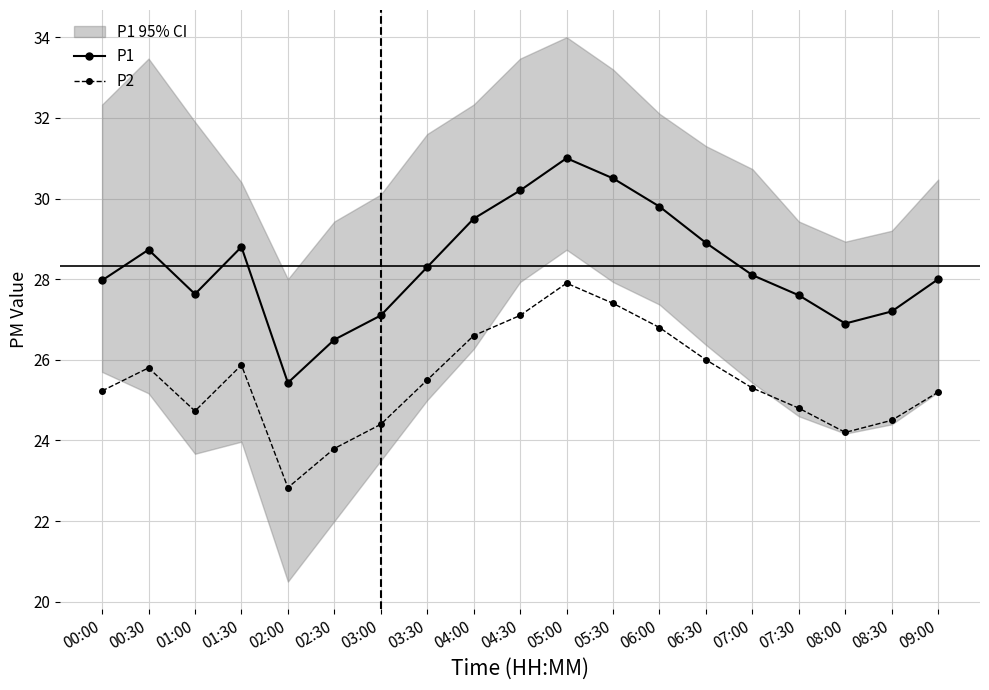

What is the sum of all P2 values?

484.0